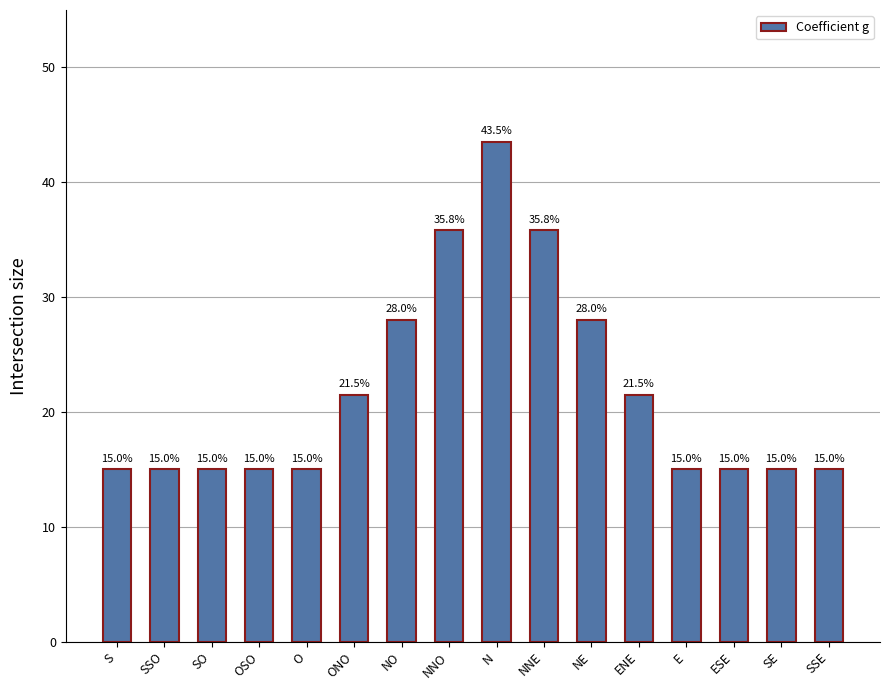

What position from the right is S?

16